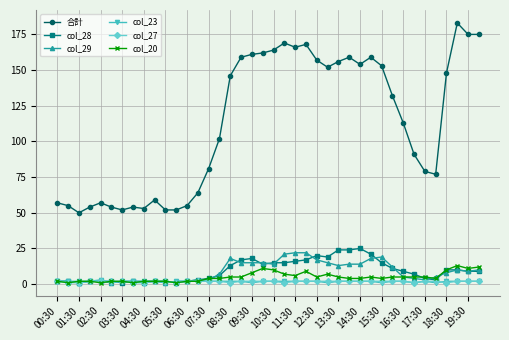

Reading left to right, list all the values displayed in this chart.

合計: 57	55	50	54	57	54	52	54	53	59	52	52	55	64	81	102	146	159	161	162	164	169	166	168	157	152	156	159	154	159	153	132	113	91	79	77	148	183	175	175
col_28: 2	2	1	2	2	2	1	2	1	2	2	1	2	3	4	6	13	17	18	14	15	15	16	17	20	19	24	24	25	21	15	11	9	7	4	3	10	10	9	9
col_29: 2	2	1	2	2	1	2	2	2	2	1	2	2	3	3	7	18	15	15	15	14	21	22	22	17	15	13	14	14	18	19	12	5	4	3	5	8	10	9	10
col_23: 2	2	2	2	3	1	2	2	2	2	1	2	2	2	2	2	2	2	1	2	2	2	2	2	2	1	2	2	2	2	1	2	2	1	2	1	2	2	2	2
col_27: 2	1	1	2	2	2	2	1	1	2	2	1	2	2	2	2	1	2	2	2	2	1	2	2	2	2	2	2	2	2	2	2	2	1	2	2	1	2	2	2
col_20: 2	1	2	2	1	2	2	1	2	2	2	1	2	2	4	4	5	5	8	11	10	7	6	9	5	7	5	4	4	5	4	5	5	5	5	4	10	13	11	12